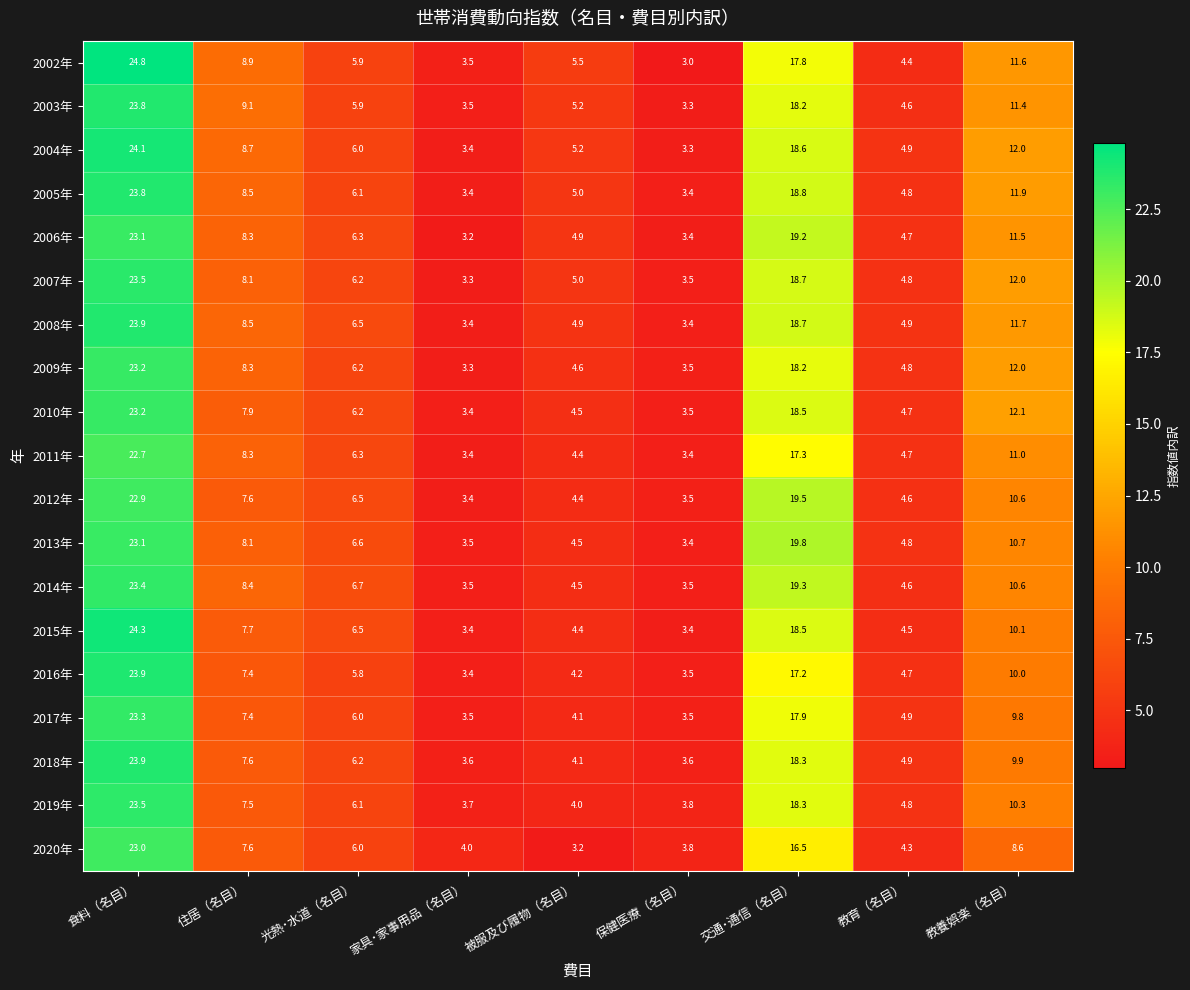

Which series has the largest total across all categories?

2004年